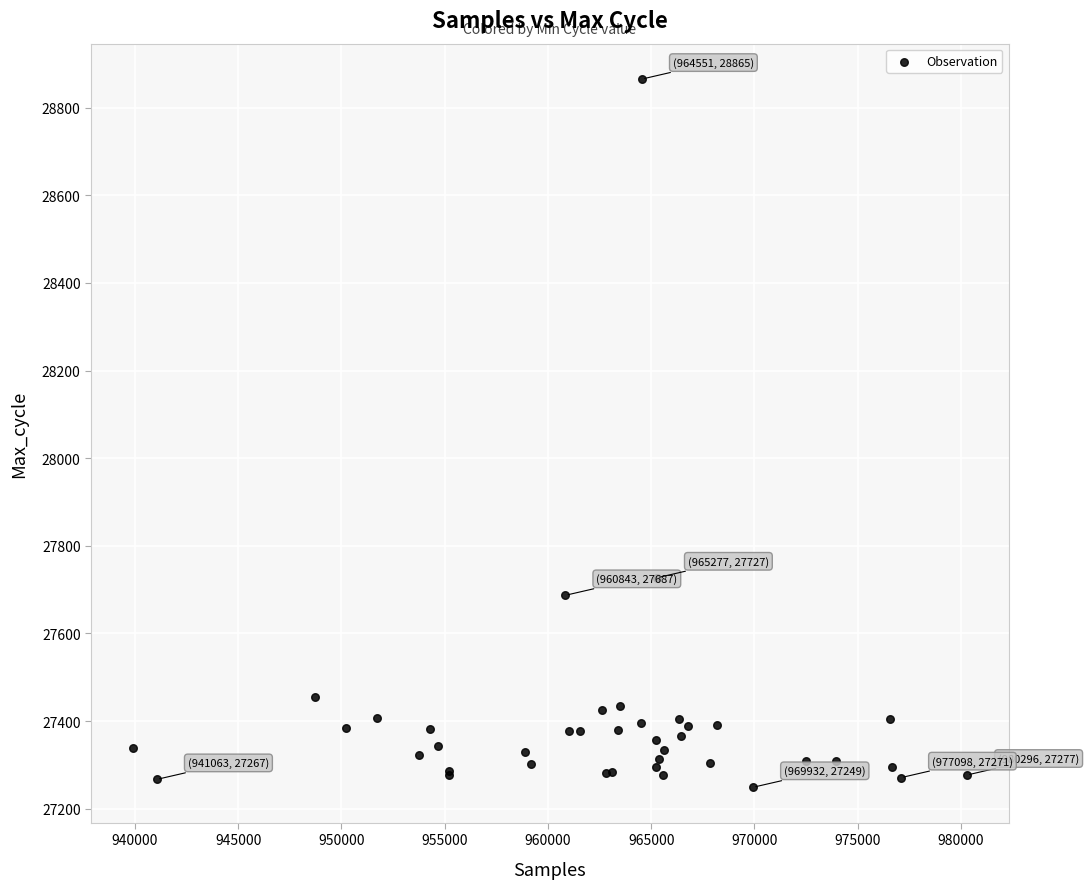

What Y value in the scatter plot is closest to 28057?

27727